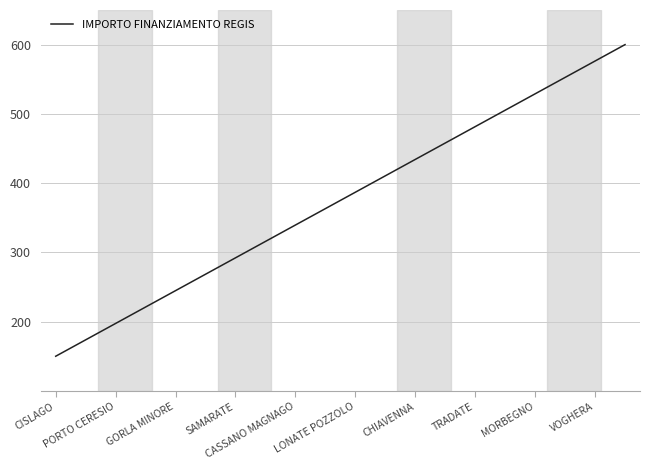

What is the smallest value displayed?

150.0